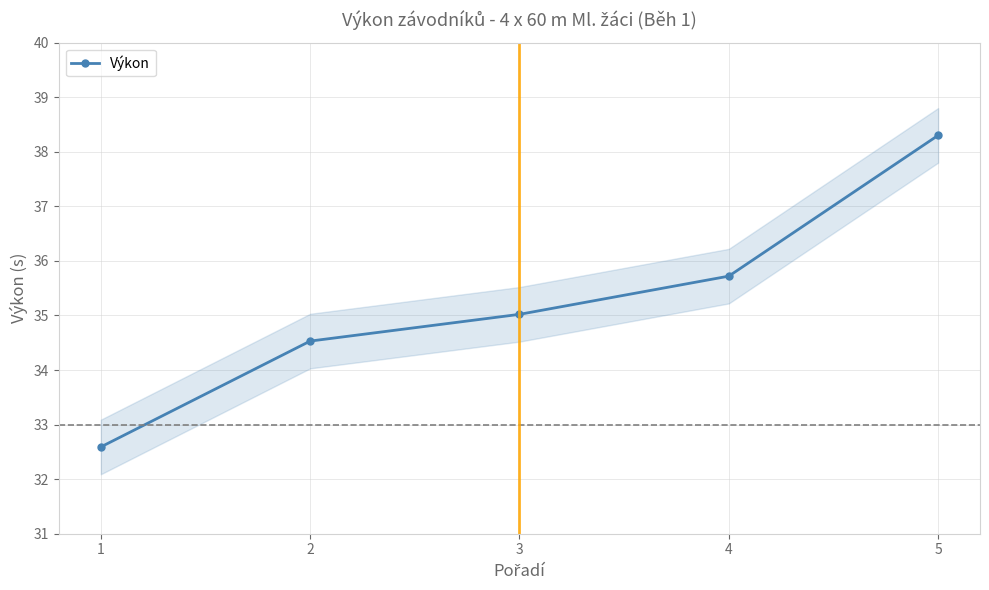

Approximately how many times larger is the value at 4 compared to 3?

1.0